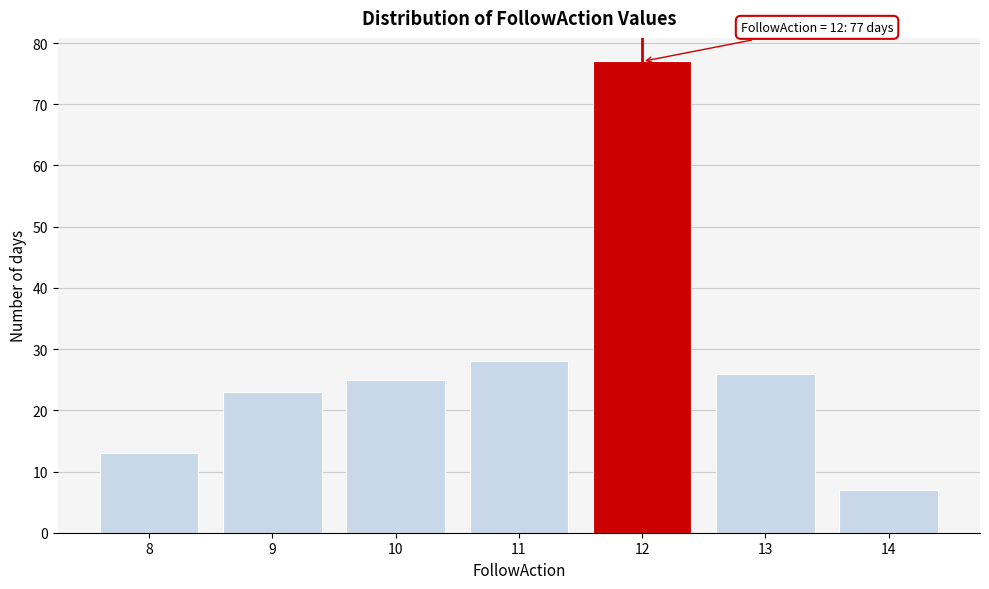

Reading left to right, what are all the values shown in this chart?

8=13	9=23	10=25	11=28	12=77	13=26	14=7